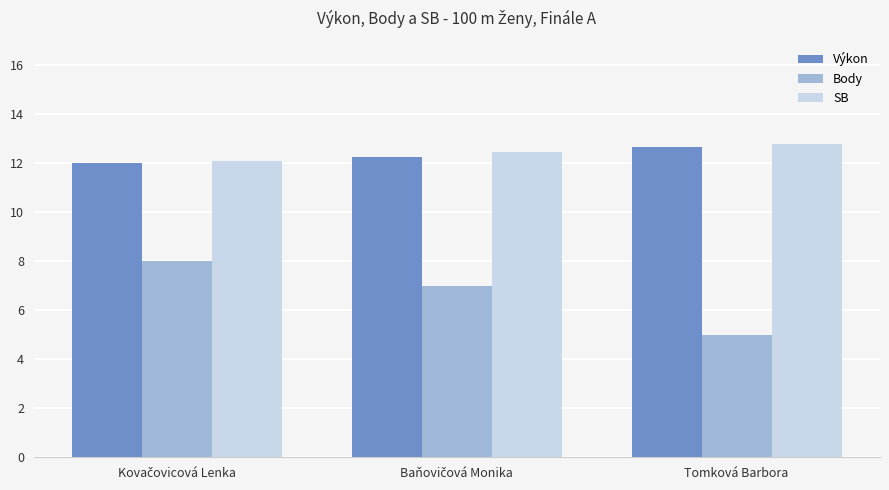

Reading right to left, what are all the values shown in this chart?

Výkon: 12.7	12.3	12.0
Body: 5.0	7.0	8.0
SB: 12.8	12.5	12.1